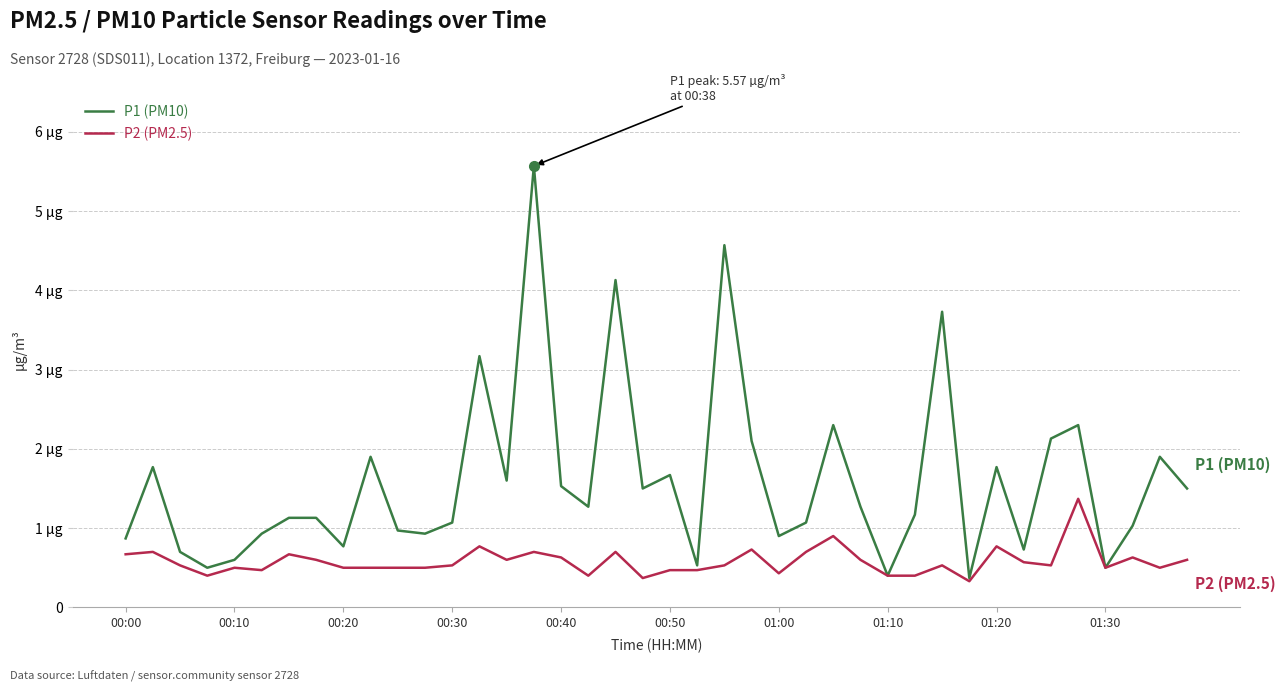

What are all the series names shown in the legend?

P1 (PM10), P2 (PM2.5)